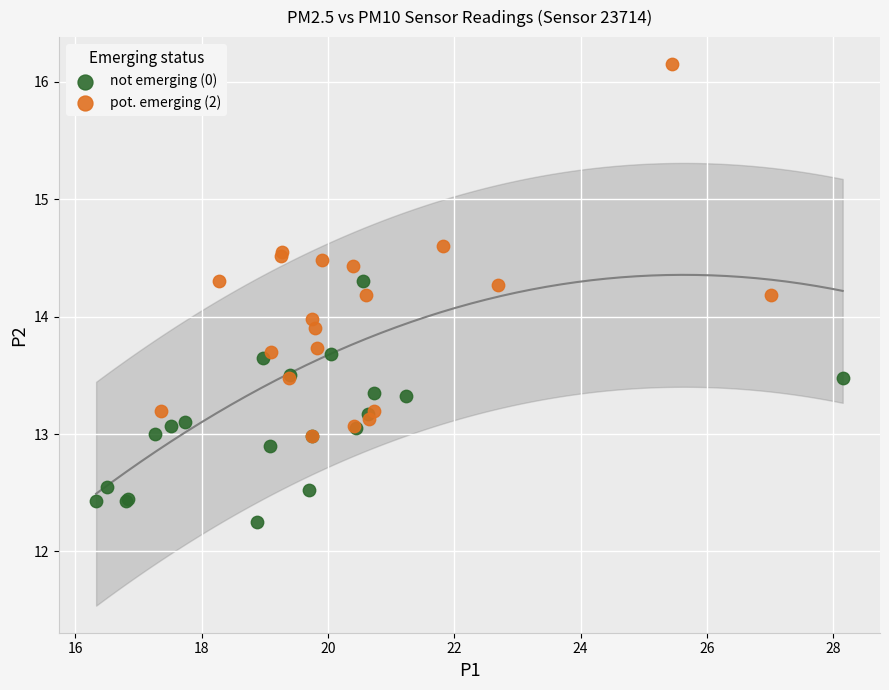

Which series reaches the maximum Y coordinate?

pot. emerging (2)